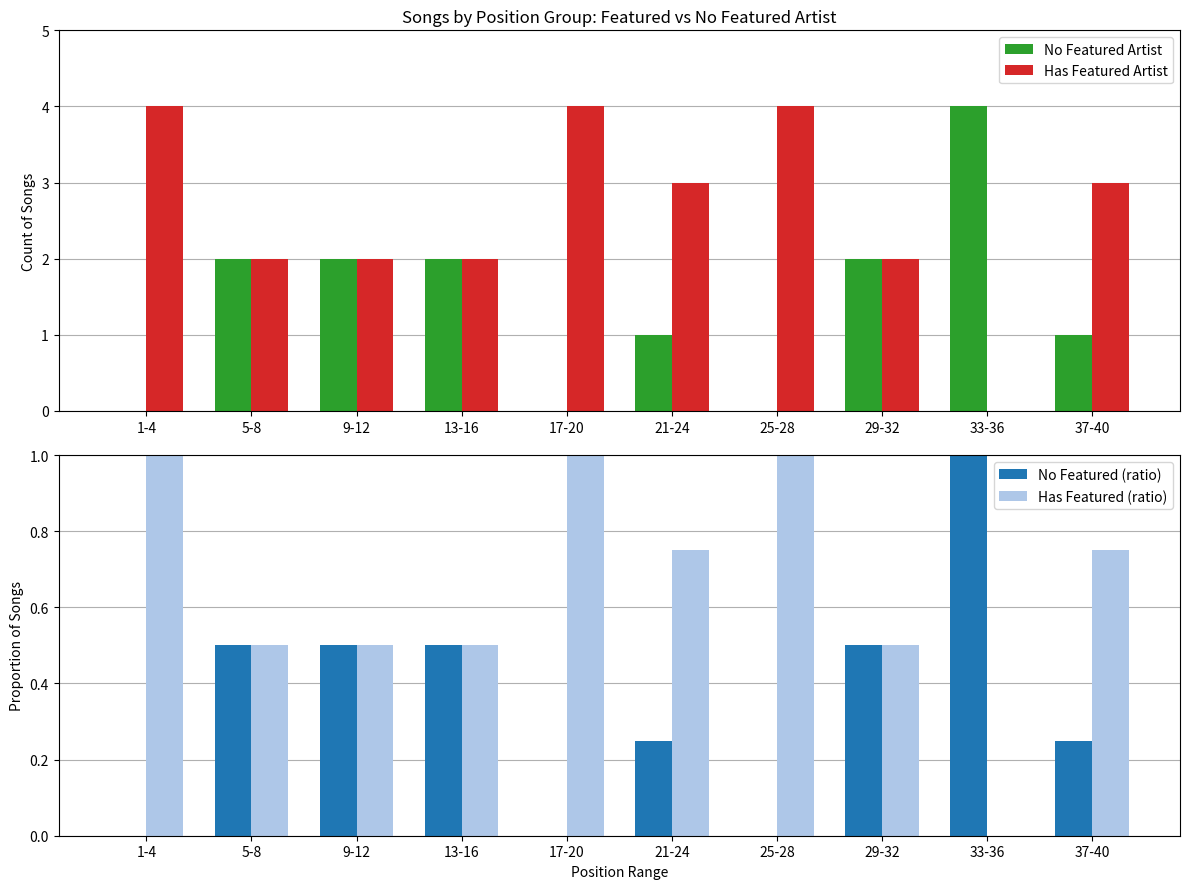

What are all the series names shown in the legend?

No Featured Artist, Has Featured Artist, No Featured (ratio), Has Featured (ratio)